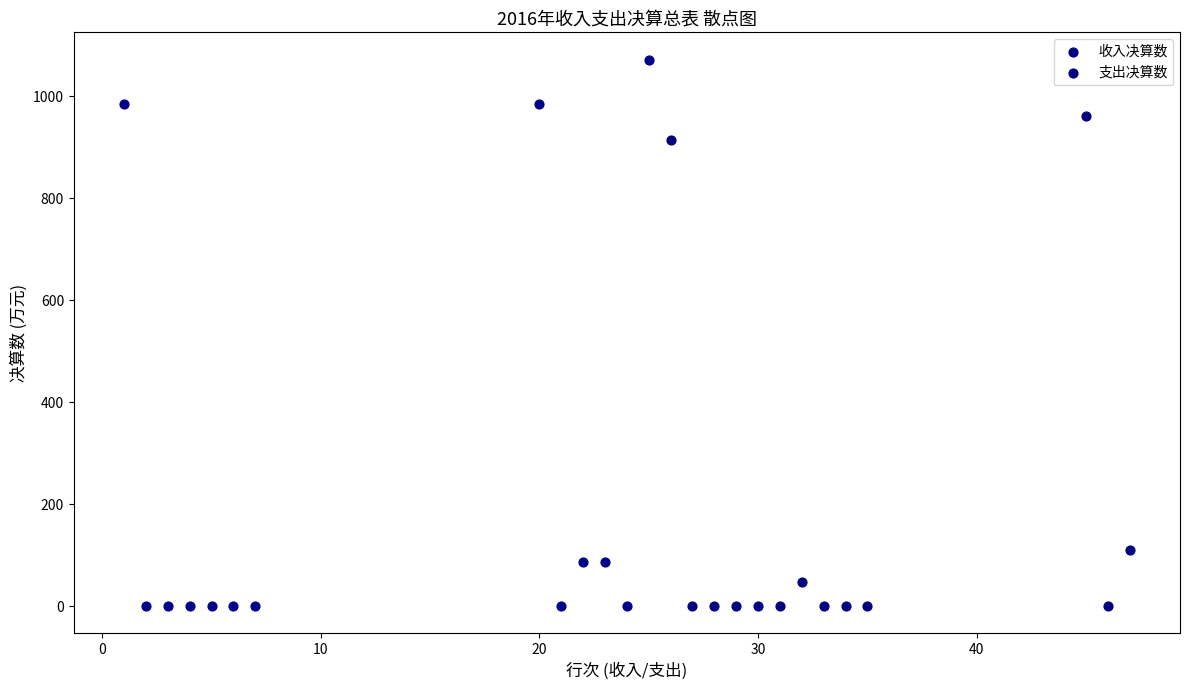

Which series contains the highest Y value?

收入决算数